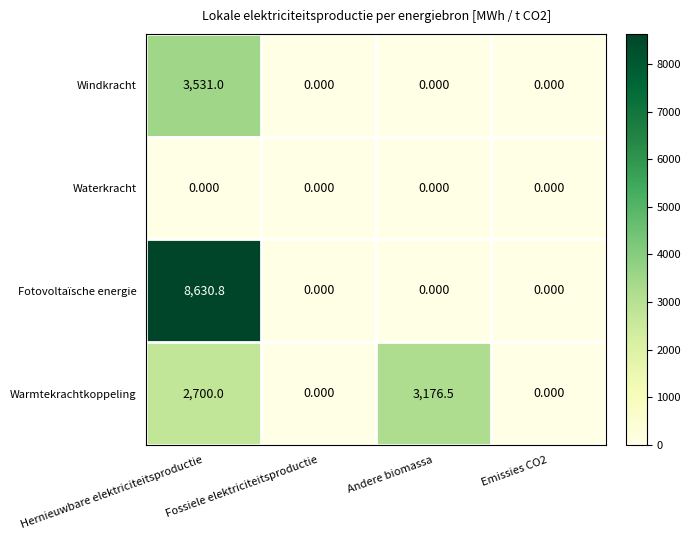

Which series changed the most between Fossiele elektriciteitsproductie and Andere biomassa?

Warmtekrachtkoppeling